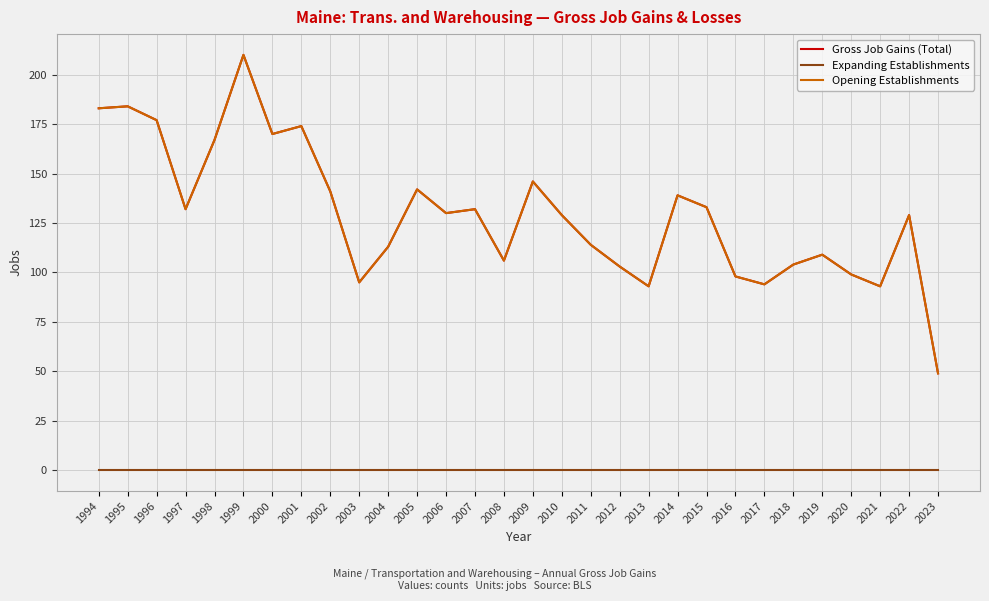

The Expanding Establishments series shows 0 at 2004. True or false?

True